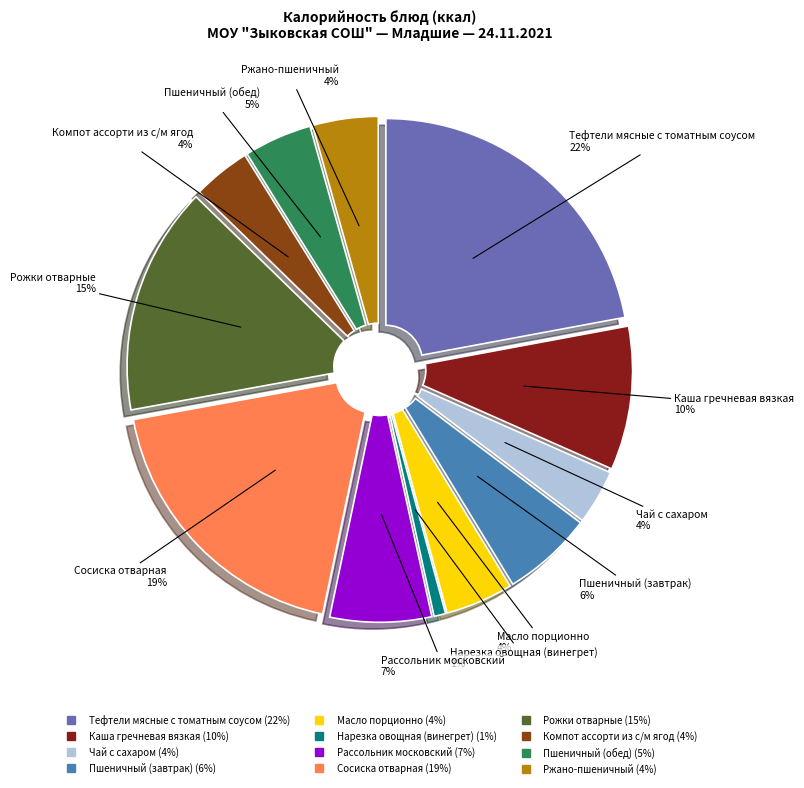

How many slices are in this pie chart?

12